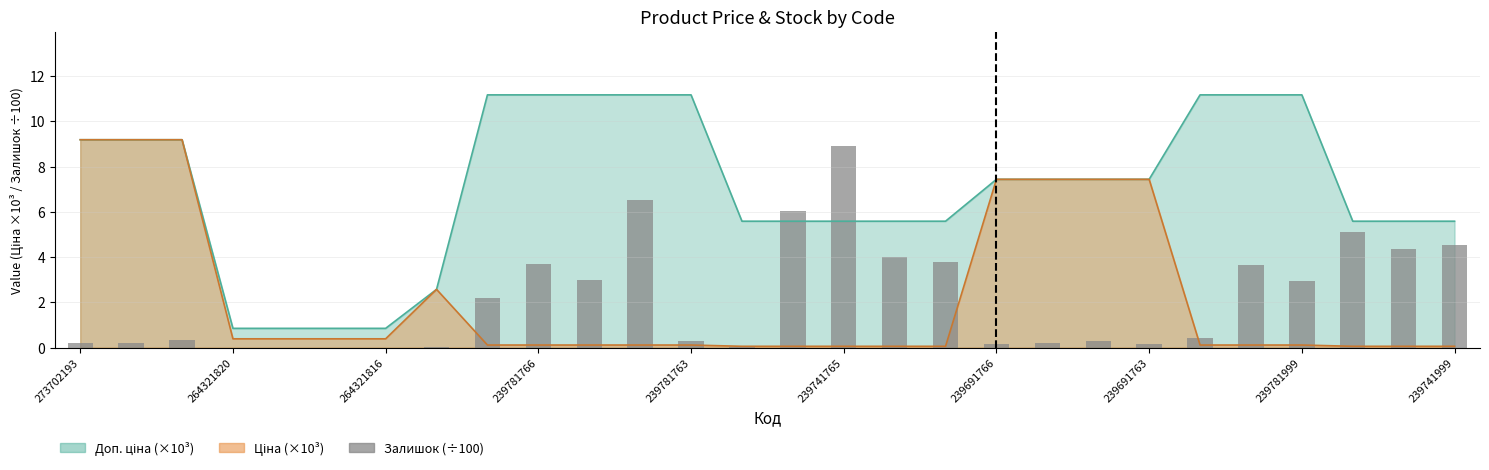

How many data points does each series have?

28